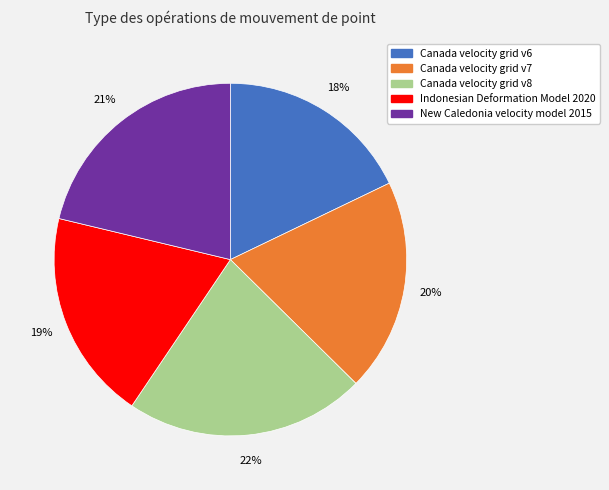

Is there any slice that represents more than half of the pie?

No